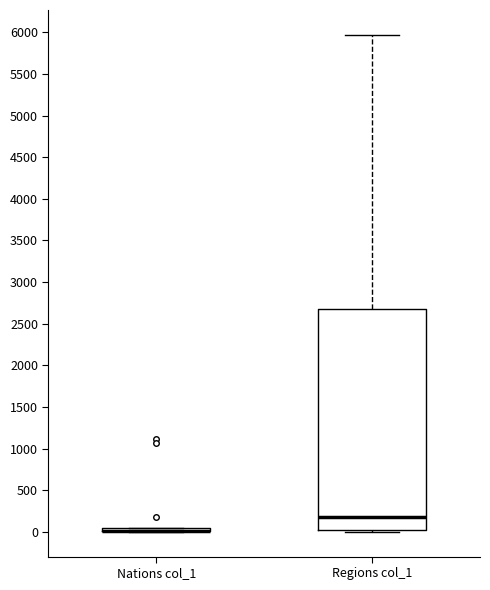

Reading left to right, transcribe this box plot: for each box, give where its median line is, the range the box spans, and where its two whiskers end, as read against the y-axis. The values are not printed on the chart, so give them approximately, as read against the axis.

Nations col_1: box collapsed to a line at 0, whiskers 0 to 50
Regions col_1: median 200, box 0 to 2700, whiskers 0 (just below the box's lower edge) to 5950